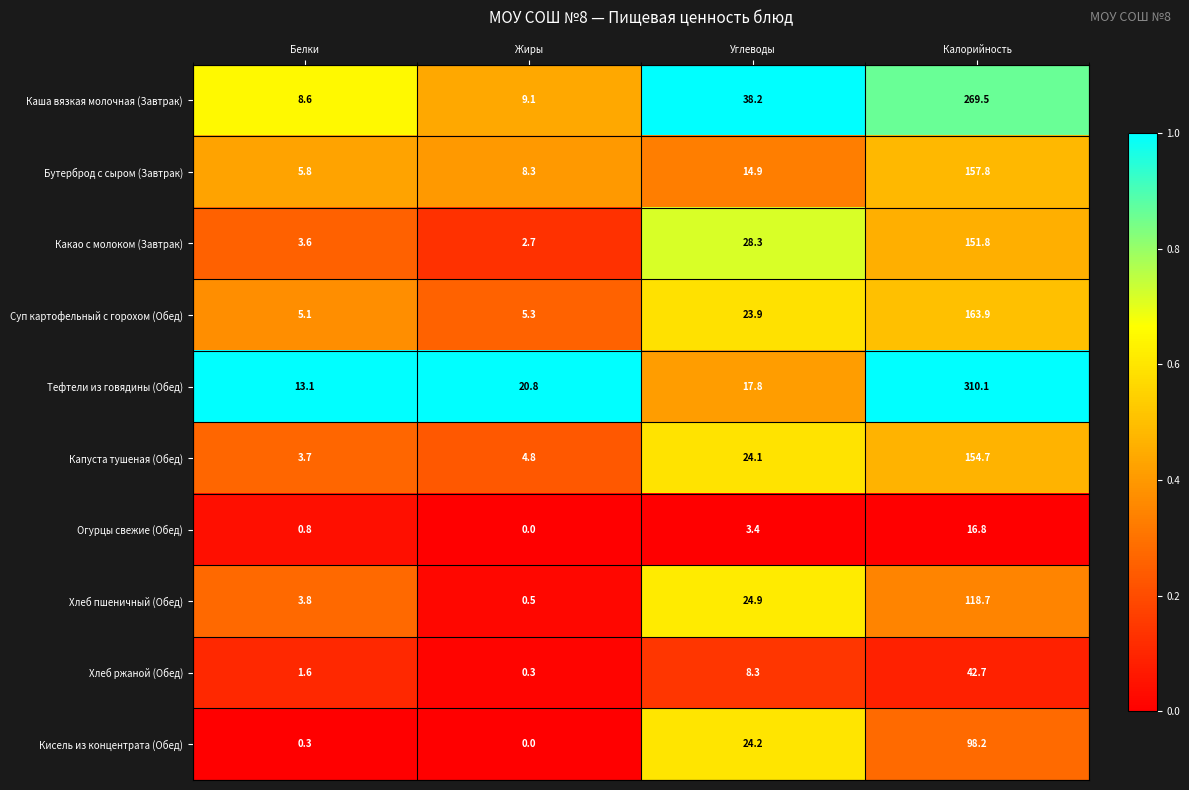

Rank the series by their maximum value, from highest to lowest.

Тефтели из говядины (Обед), Каша вязкая молочная (Завтрак), Суп картофельный с горохом (Обед), Бутерброд с сыром (Завтрак), Капуста тушеная (Обед), Какао с молоком (Завтрак), Хлеб пшеничный (Обед), Кисель из концентрата (Обед), Хлеб ржаной (Обед), Огурцы свежие (Обед)